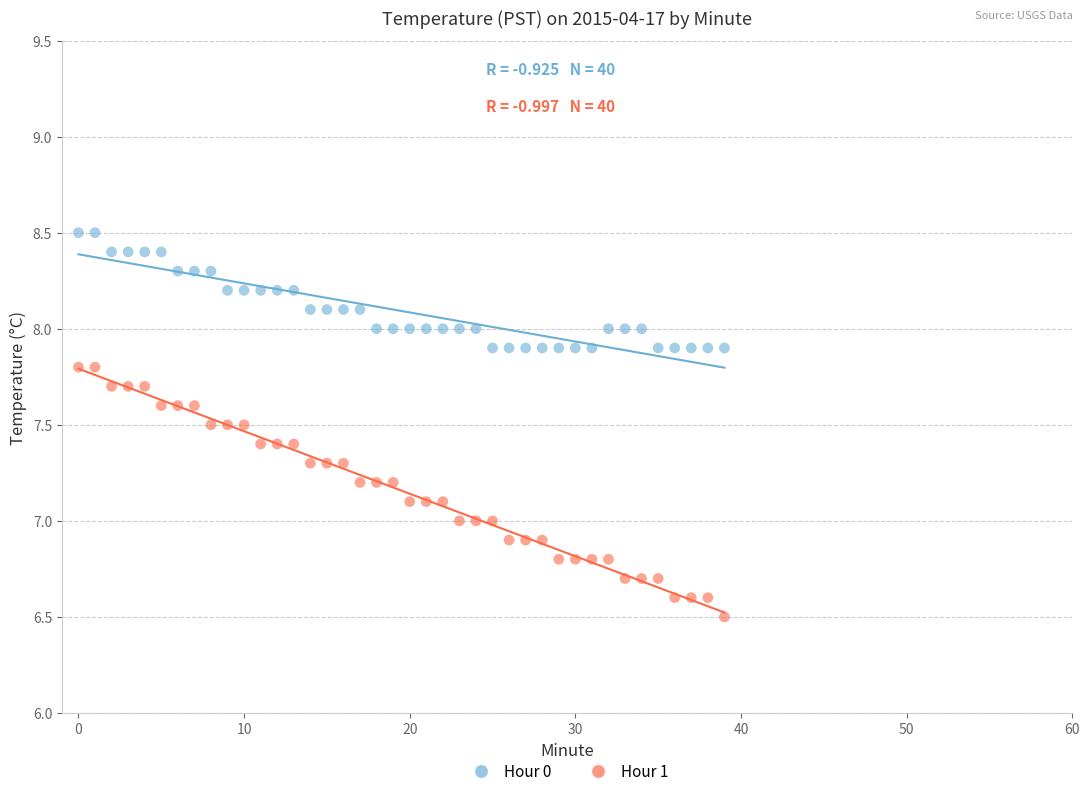

Which series has the largest Y range (max minus min)?

Hour 1